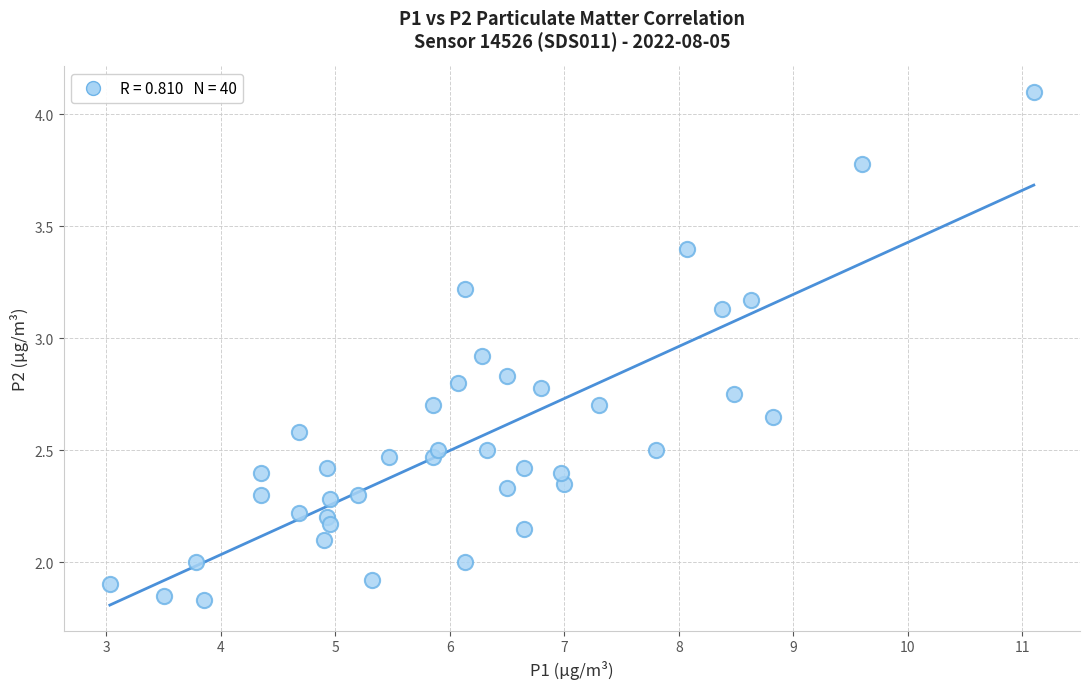

What is the range of X values (max minus min)?

8.1